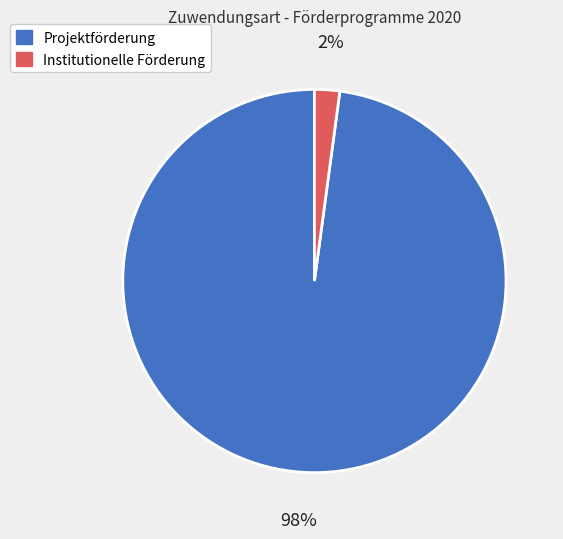

Which has a higher value, Projektförderung or Institutionelle Förderung?

Projektförderung